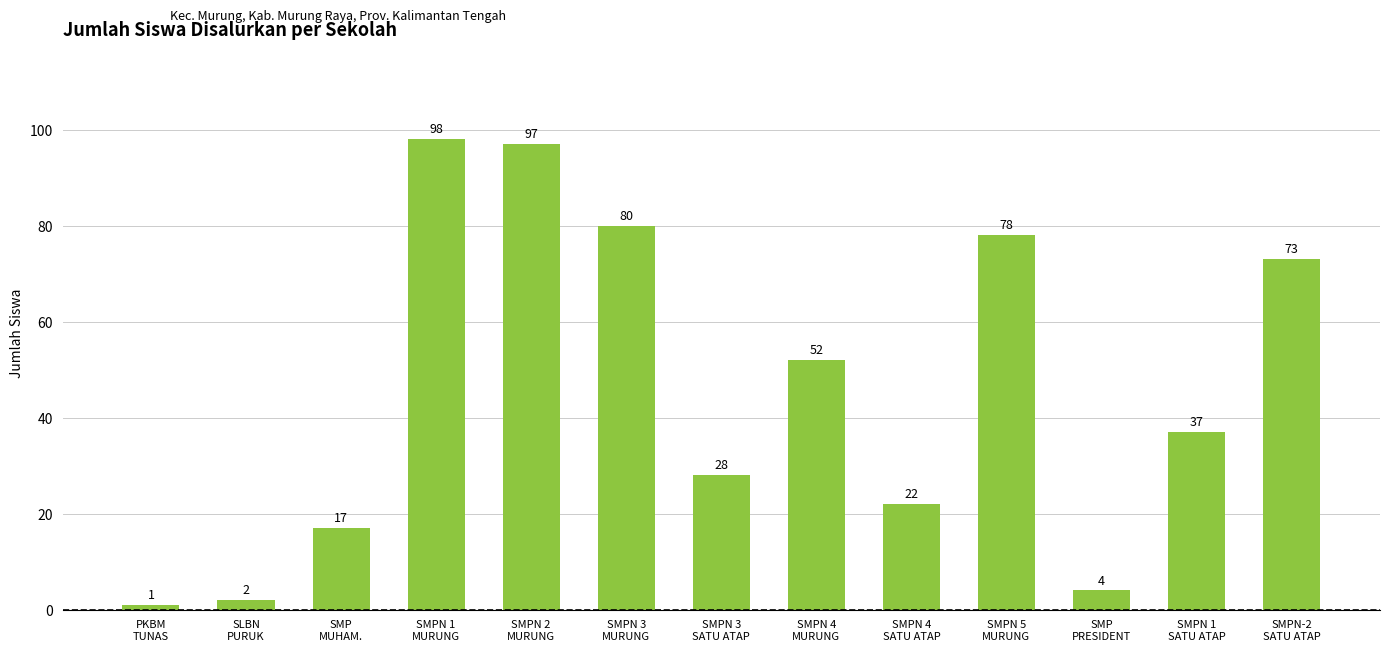

What is the ratio of the value at SMP
MUHAM. to the value at PKBM
TUNAS?

17.0